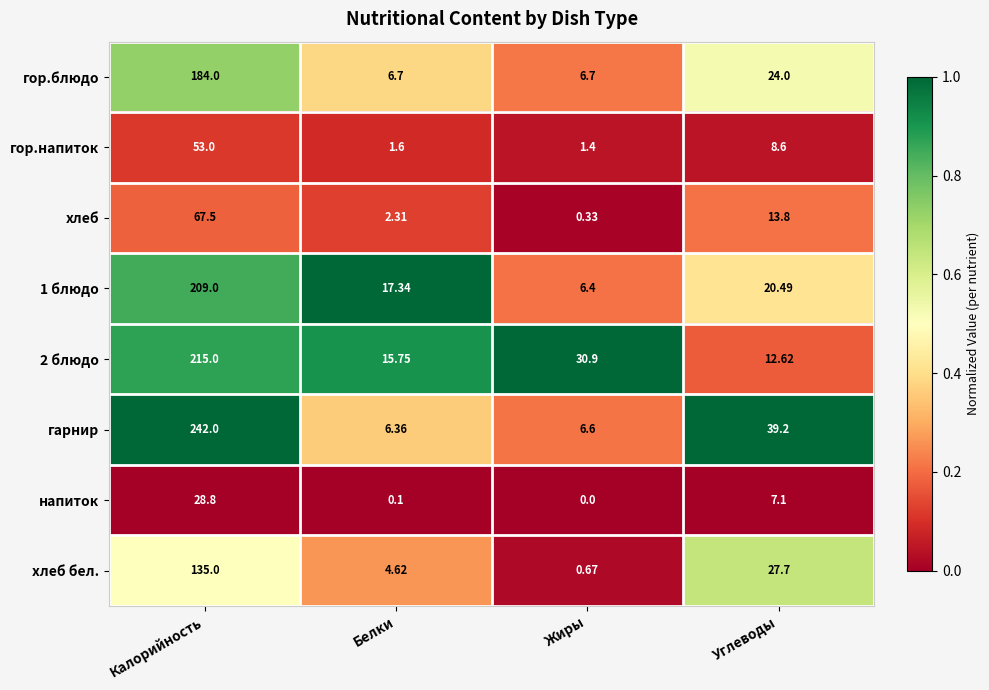

Which series has the largest total across all categories?

гарнир